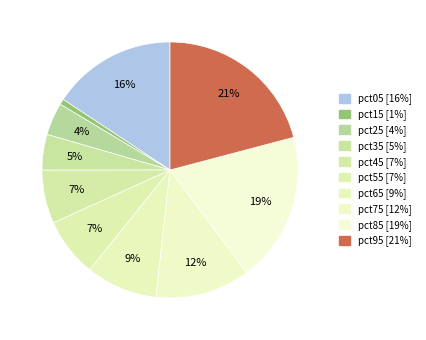

What is the smallest slice in the pie chart?

pct15